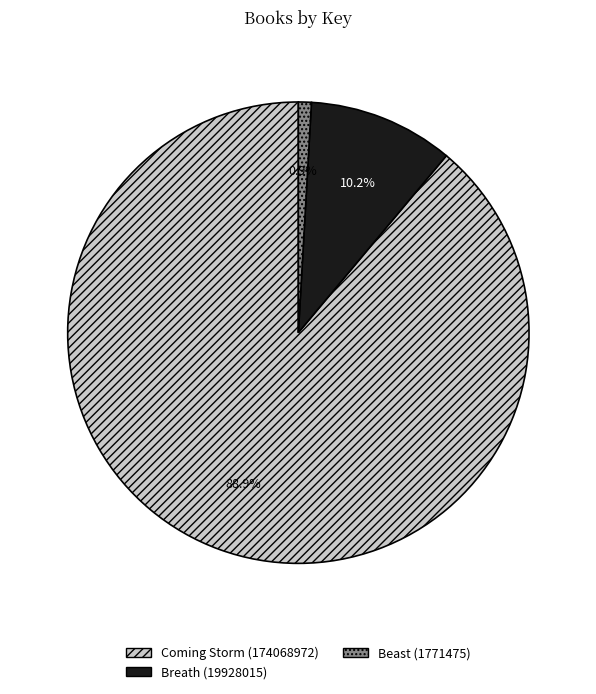

What percentage is the Breath (19928015) slice, to the nearest percent?

10%